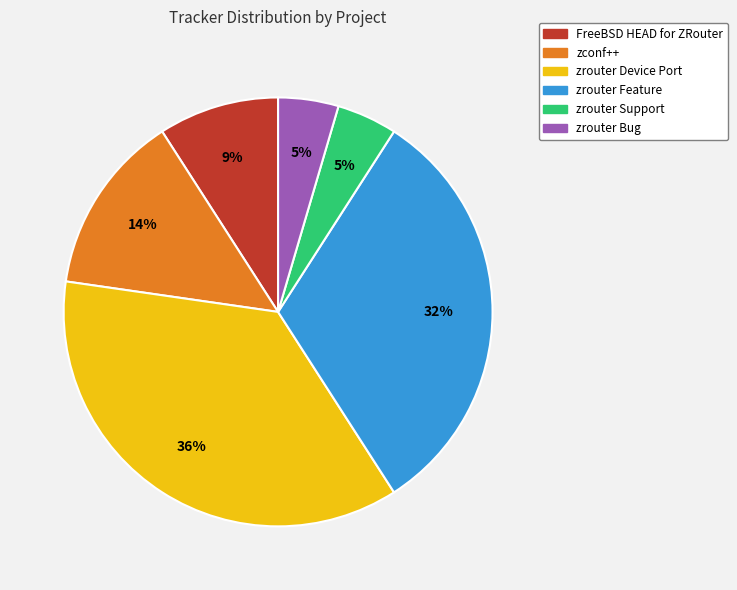

Which category has the biggest portion of the pie?

zrouter Device Port